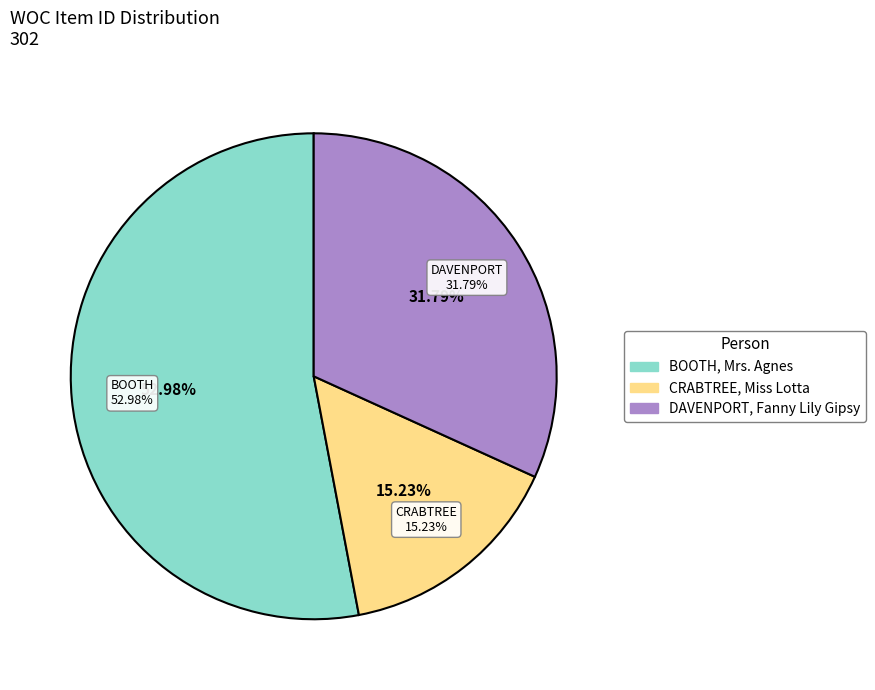

How much of the chart is everything except BOOTH, Mrs. Agnes?

47.0%